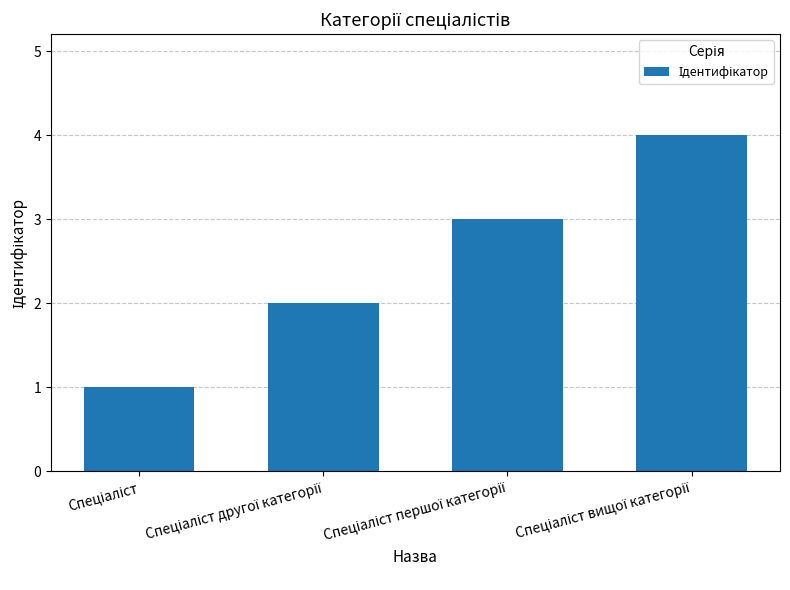

How many bars are there in total?

4